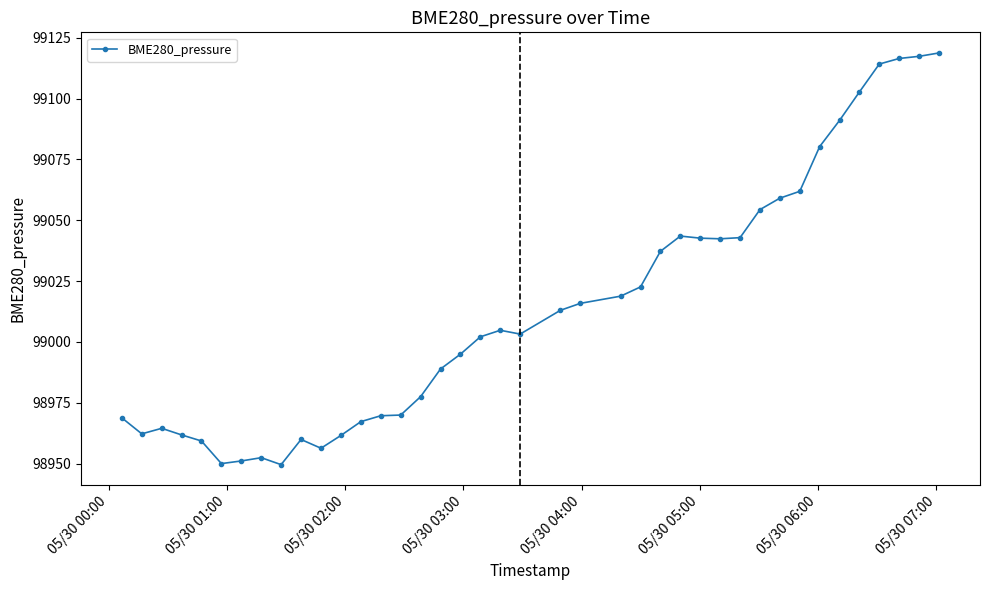

What is the difference between the maximum and minimum values?

169.2